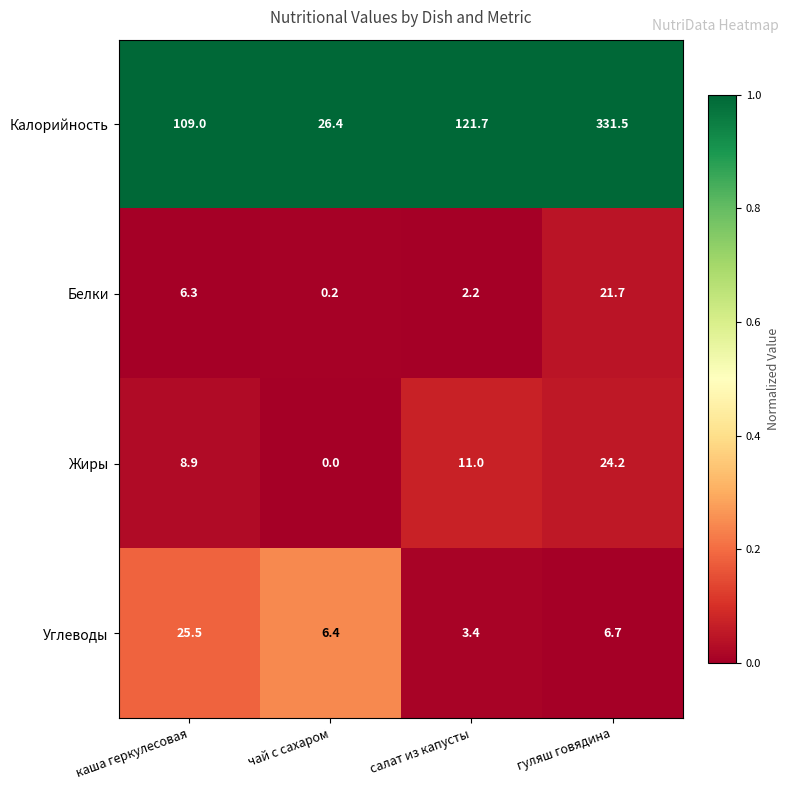

Which series has the largest total across all categories?

Калорийность